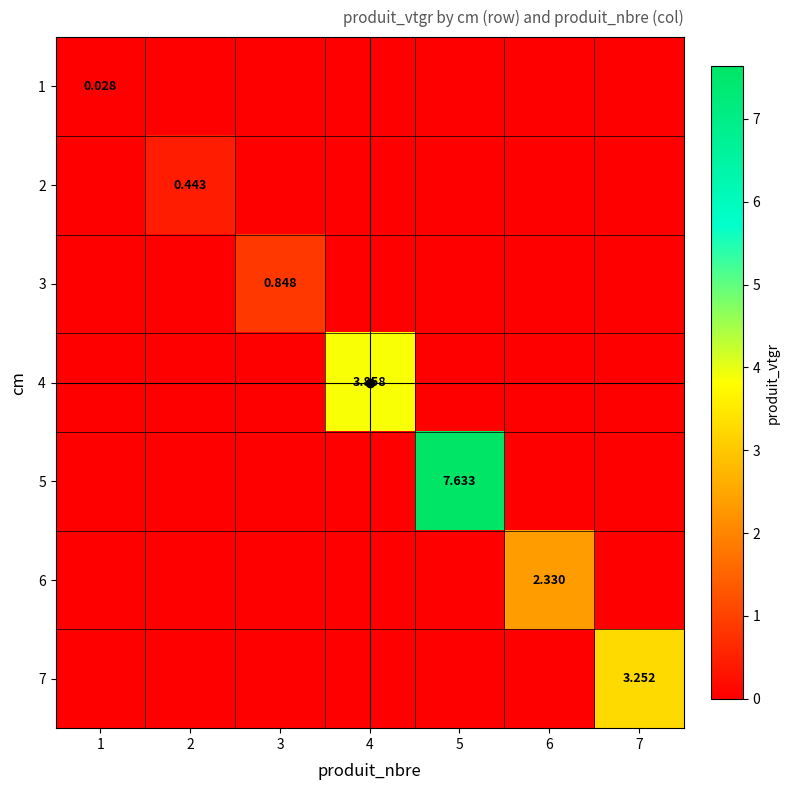

The value of 1 at 7 is -0.0. True or false?

False